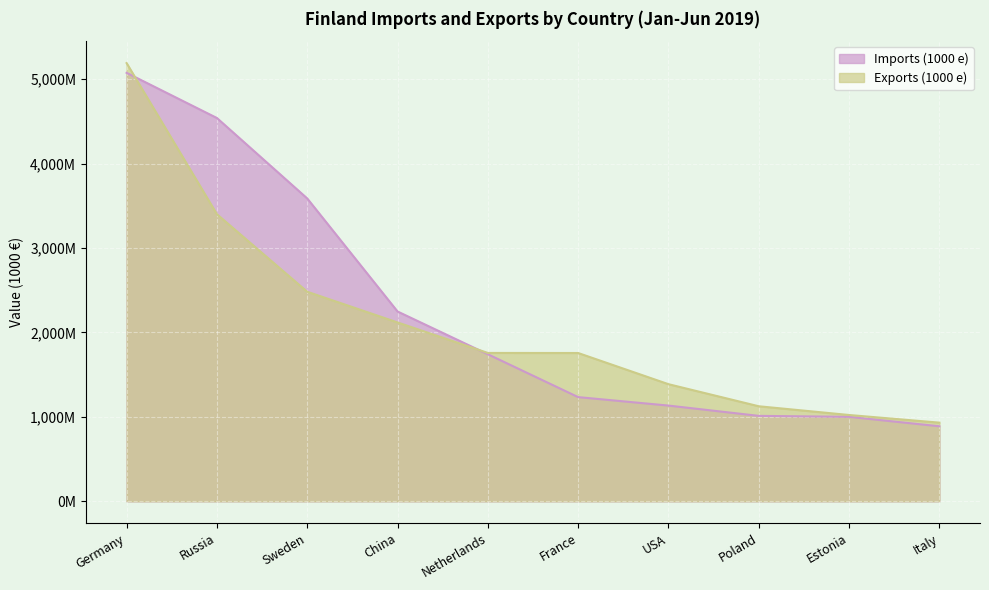

Where does the Imports (1000 e) series first go above 1741401?

Germany